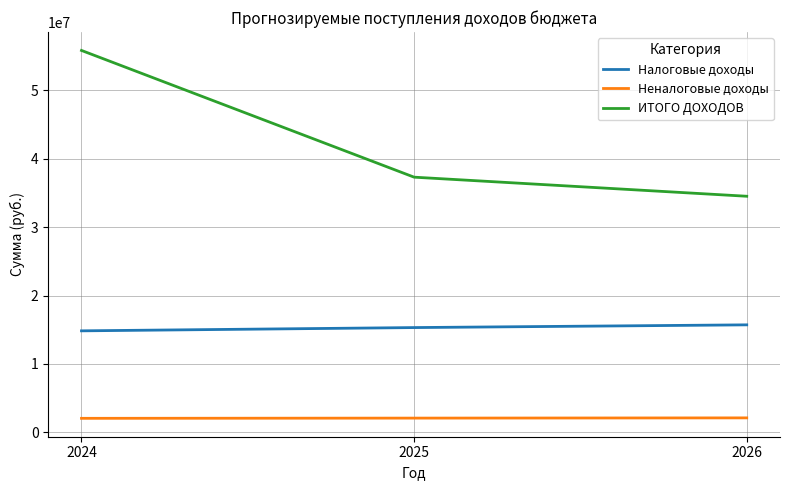

Rank the series by their average value, from highest to lowest.

ИТОГО ДОХОДОВ, Налоговые доходы, Неналоговые доходы